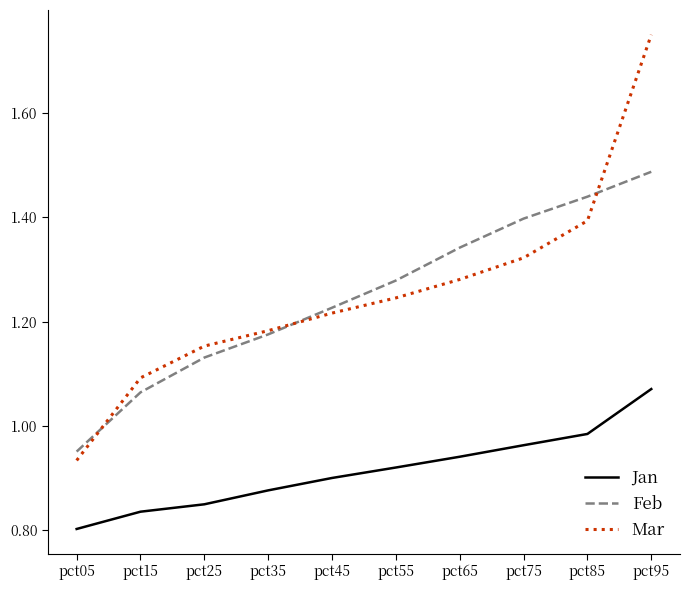

At which category is the sum across all series the highest?

pct95